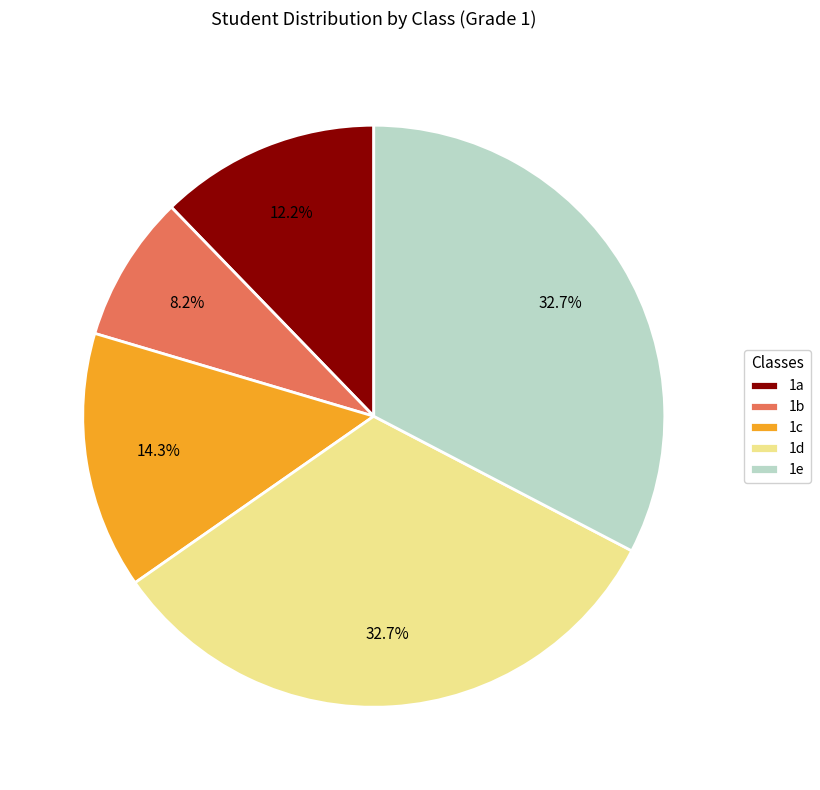

Combined, do 1c and 1e account for over 50%?

No